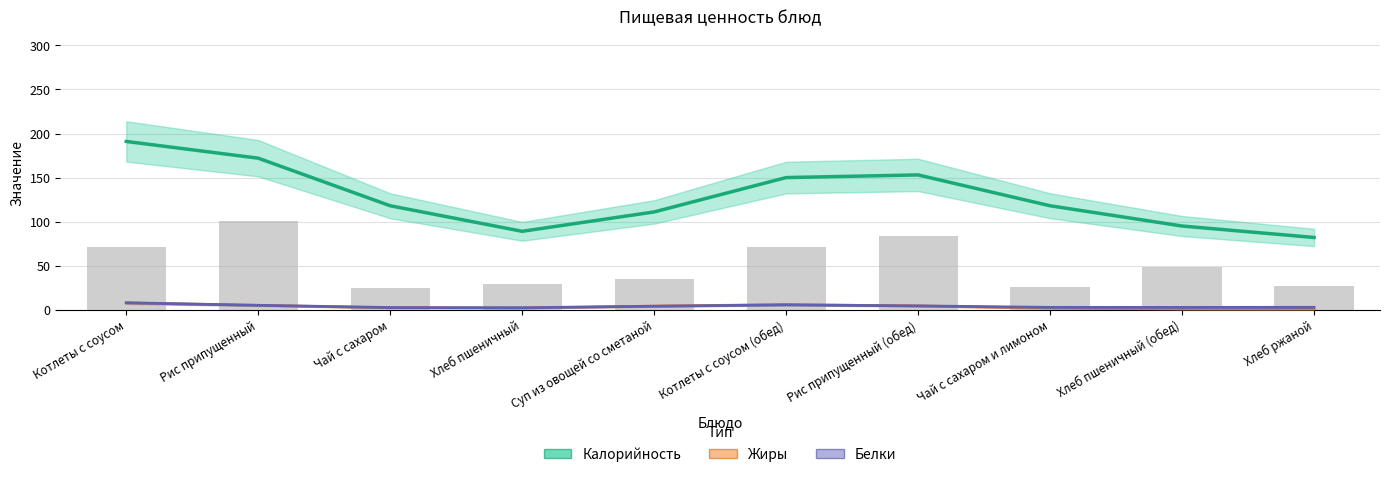

What is the sum of all Калорийность values?

1279.0